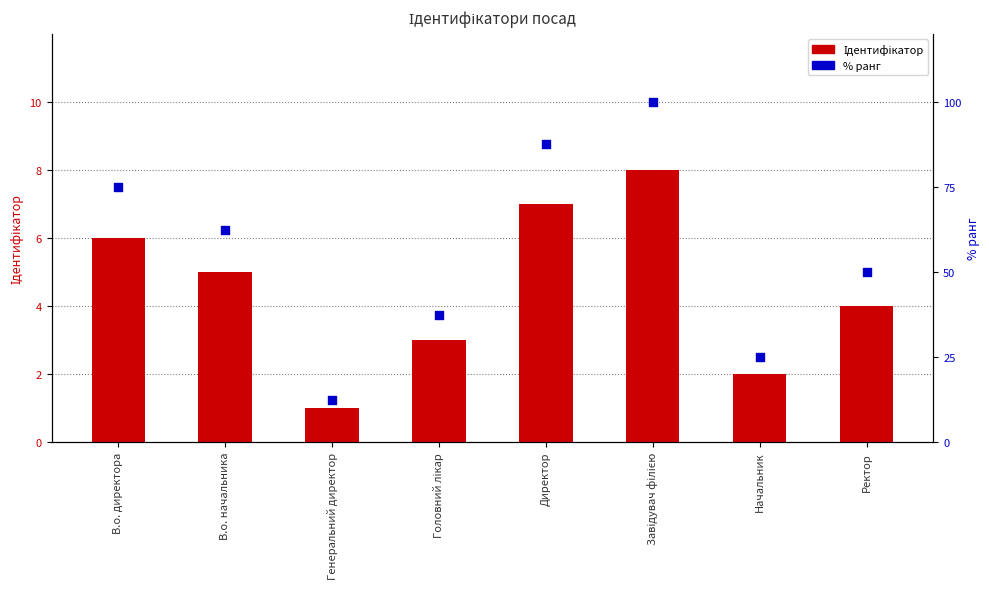

What are all the series names shown in the legend?

Ідентифікатор, % ранг